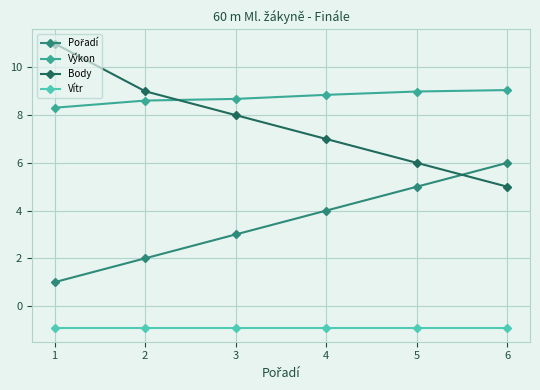

What is the sum of the Výkon values at 5 and 3?

17.7